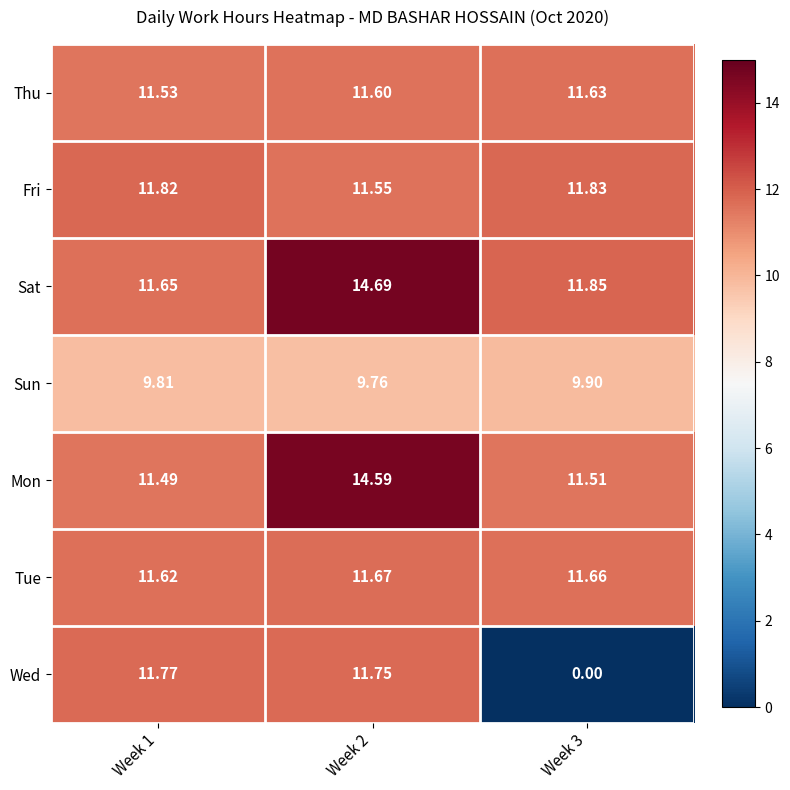

What is the greatest value displayed?

14.7